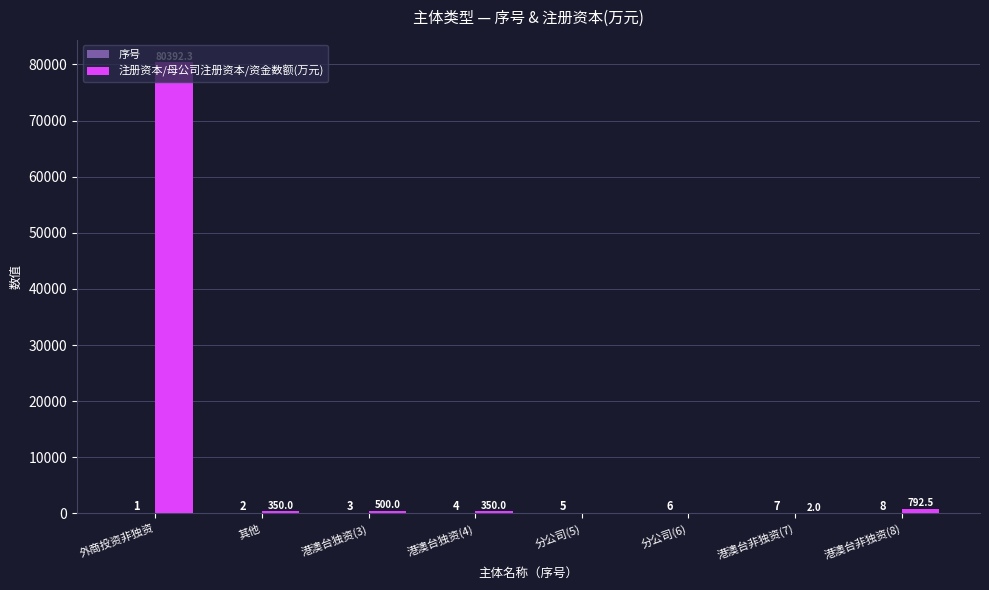

True or false: 注册资本/母公司注册资本/资金数额(万元) has a value of 48001.2 at 分公司(5).

False